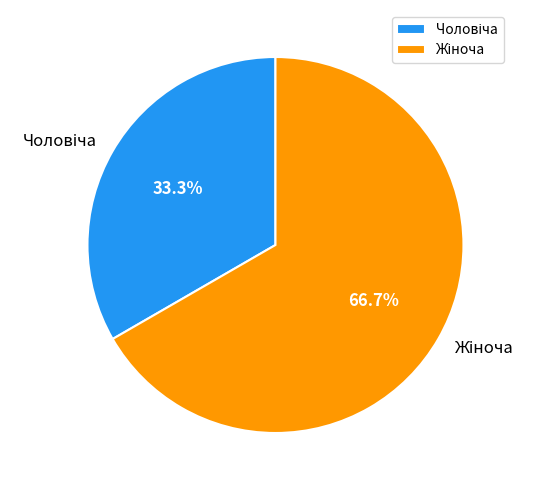

Count the number of slices in the pie.

2